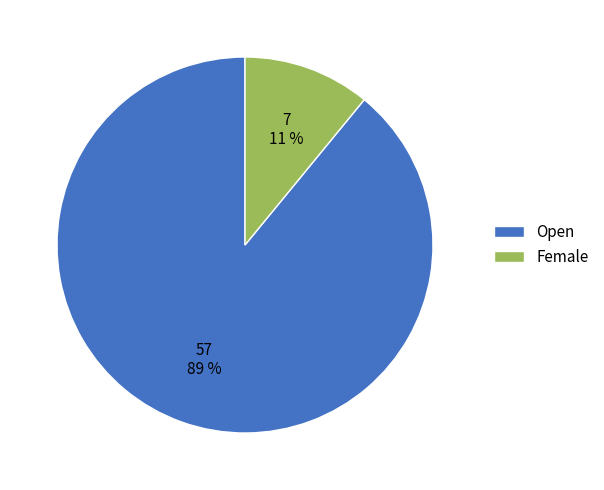

Is it true that Open is 89% of the pie?

True